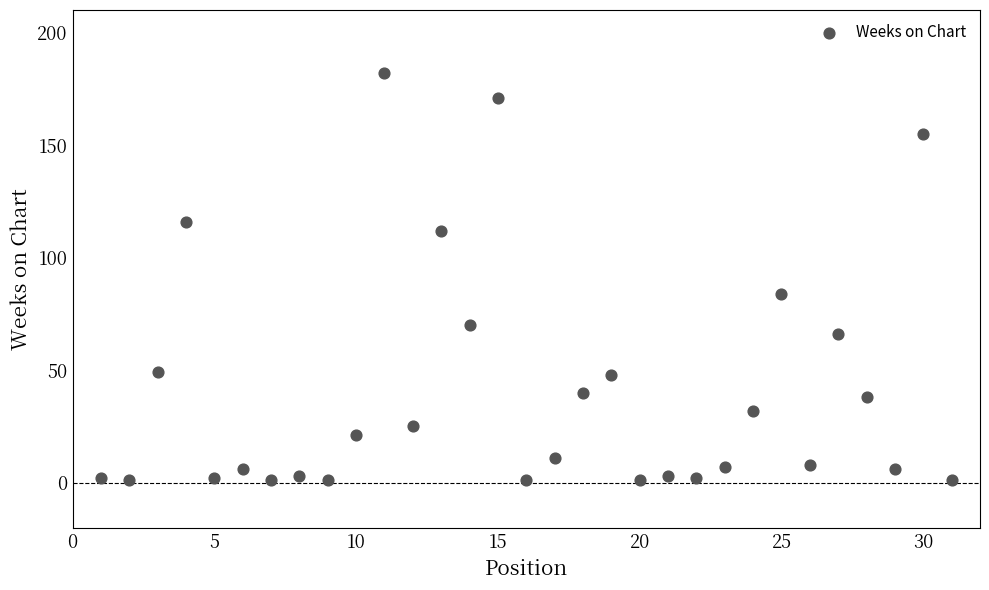

What is the range of X values (max minus min)?

30